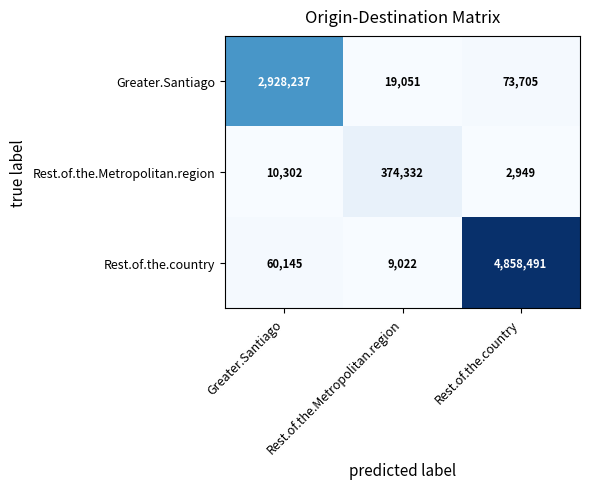

Which label corresponds to the smallest value in the chart?

Rest.of.the.country